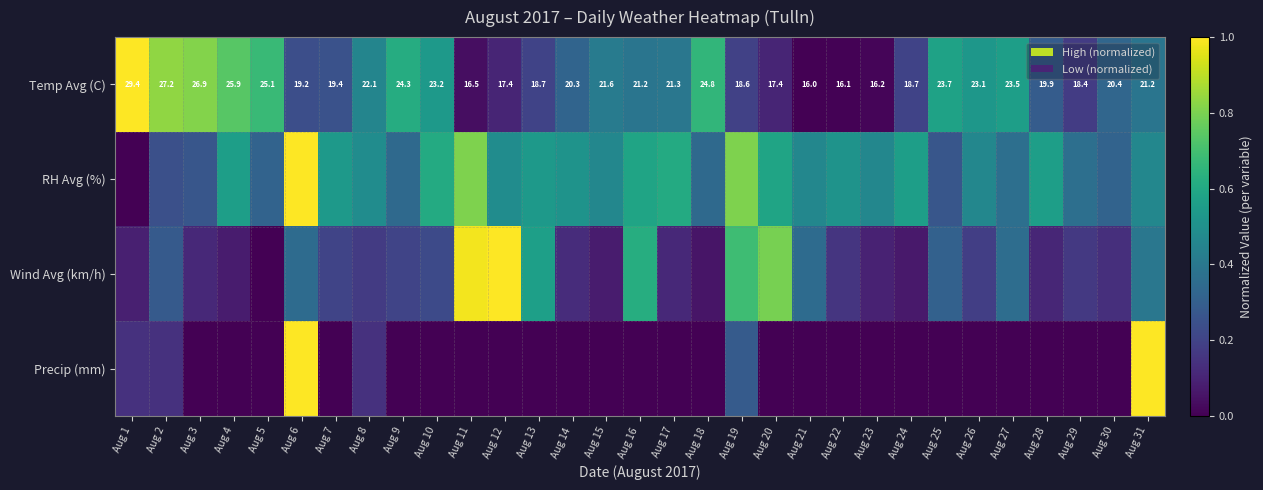

How many data points in Temp Avg (C) are above 21?

16